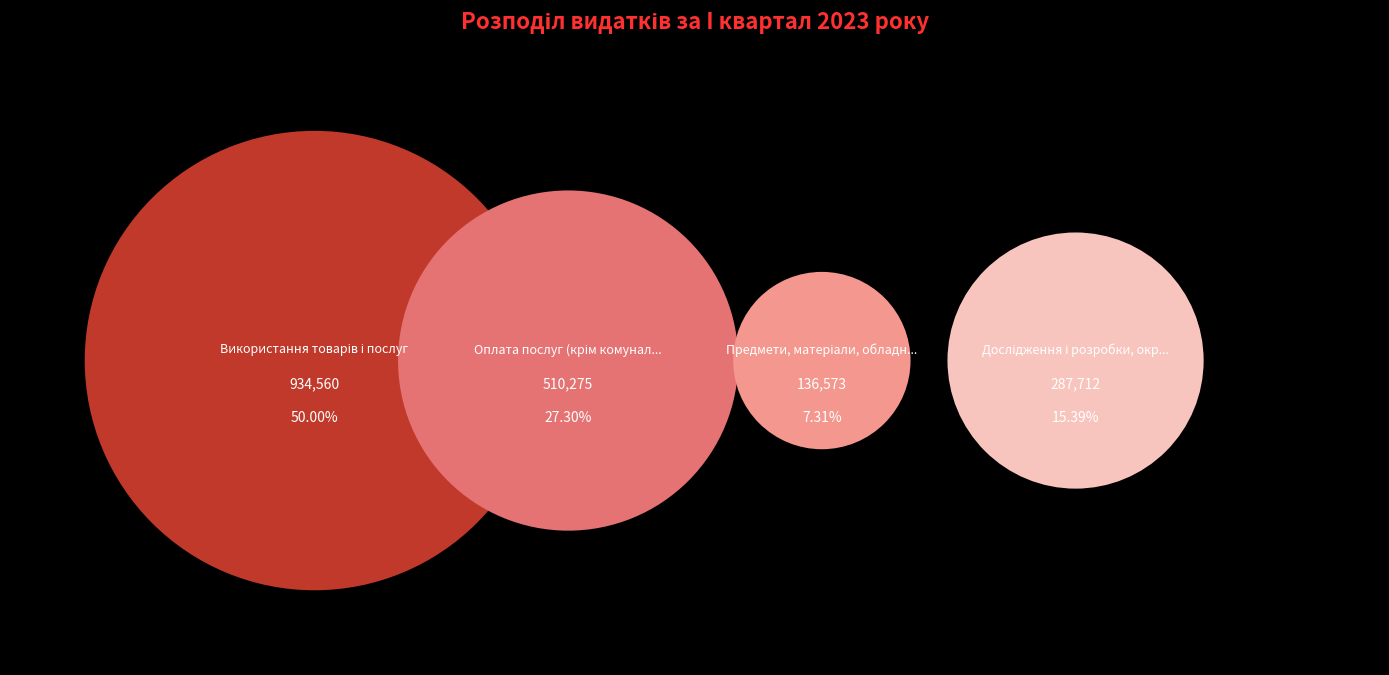

What percentage is the Оплата послуг (крім комунальних) slice, to the nearest percent?

27%